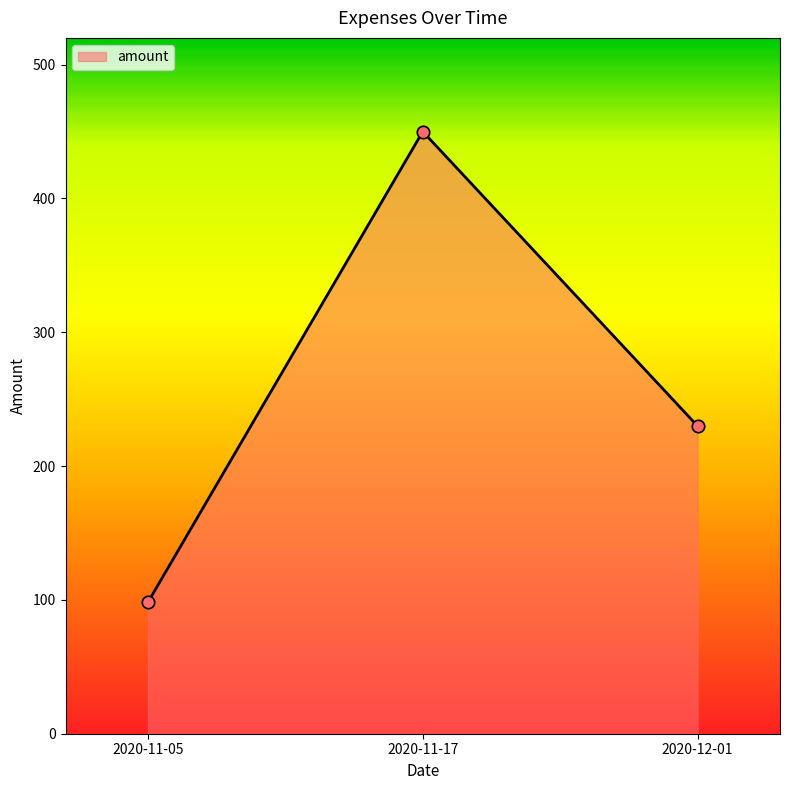

What is the change in value from 2020-11-05 to 2020-12-01?

+131.7